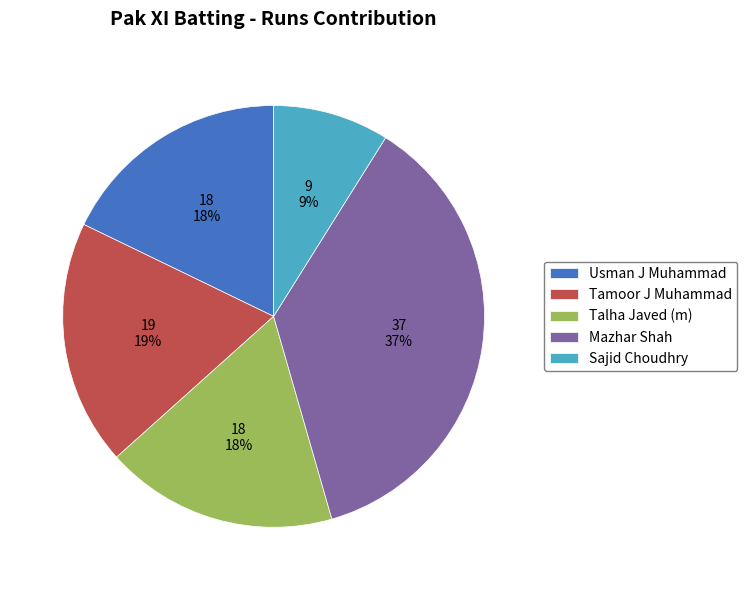

True or false: Tamoor J Muhammad accounts for 19% of the total.

True